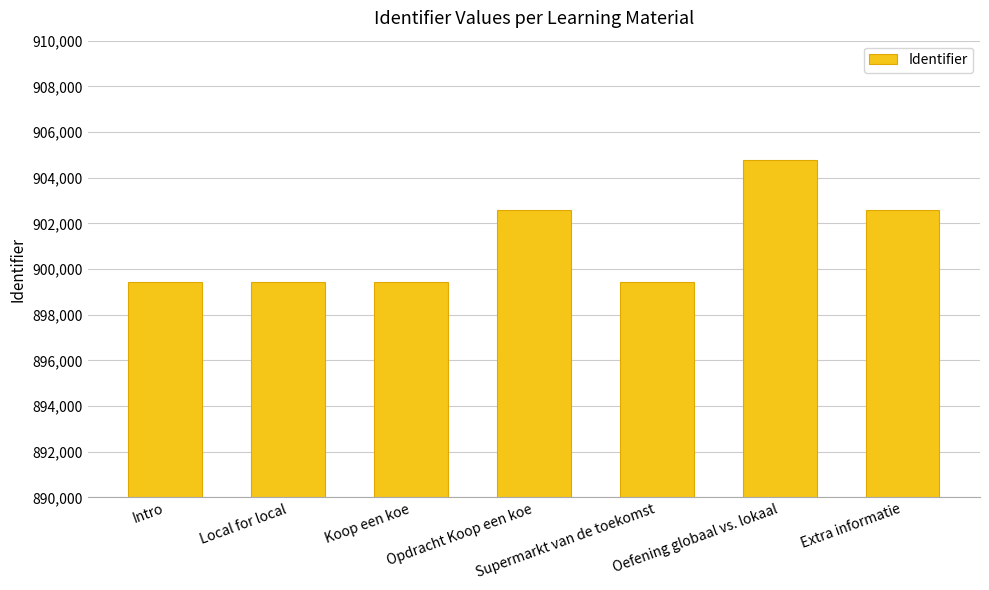

What is the sum of all values?

6307731